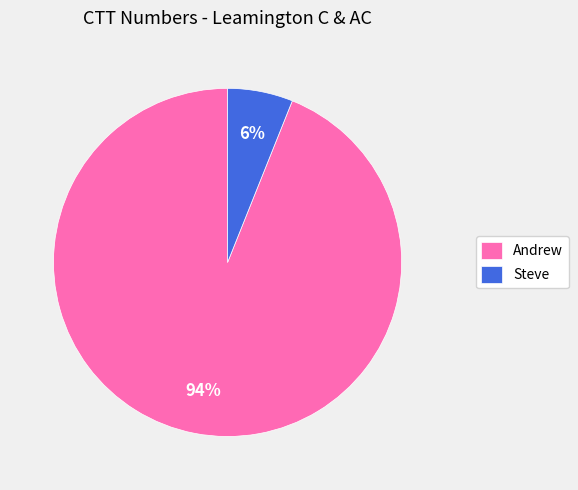

The Andrew slice represents 99% of the pie. True or false?

False